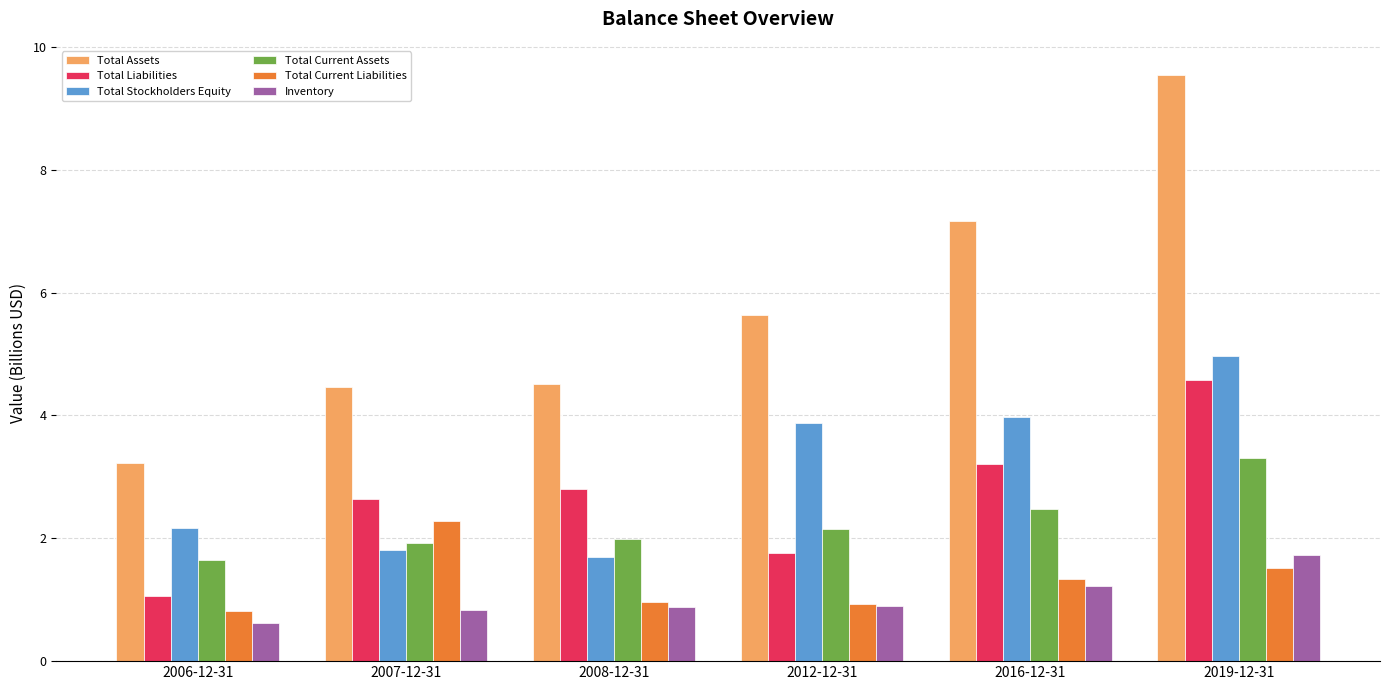

Rank the series by their maximum value, from highest to lowest.

Total Assets, Total Stockholders Equity, Total Liabilities, Total Current Assets, Total Current Liabilities, Inventory